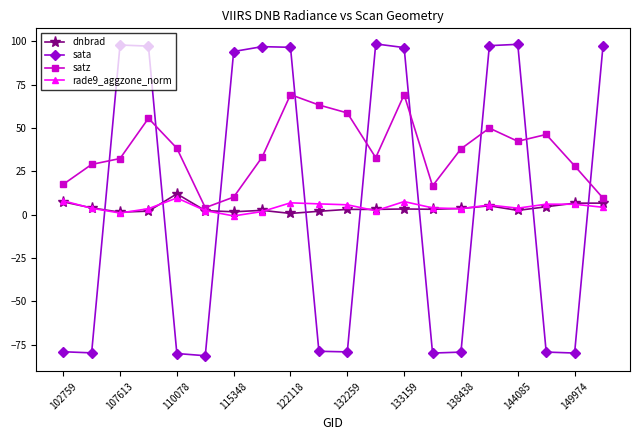

How many negative values does the sata series have?

10